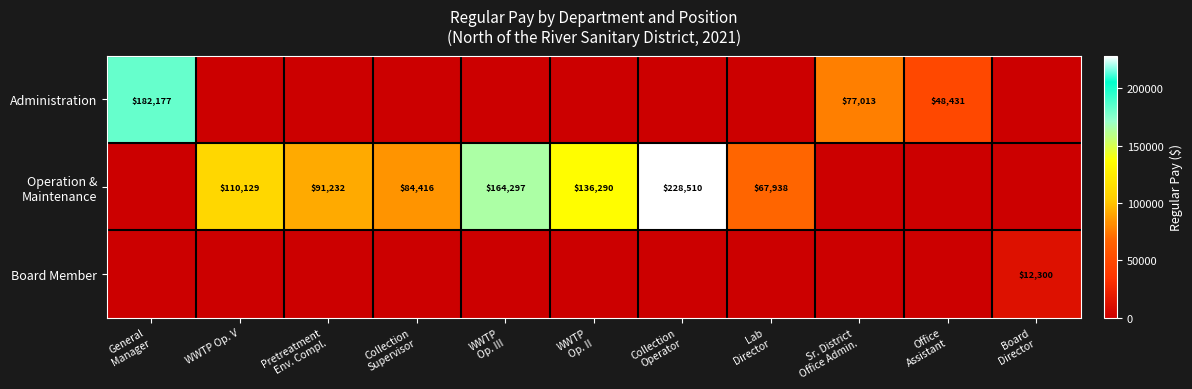

What is the total value across all series at WWTP Op. V?

110129